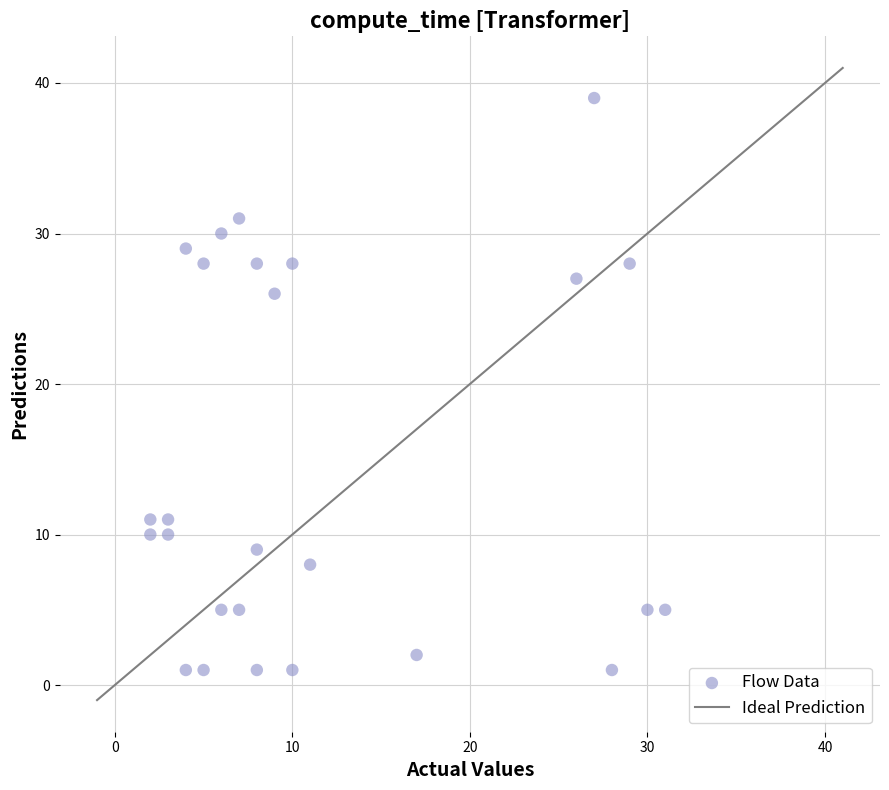

What is the range of X values (max minus min)?

29